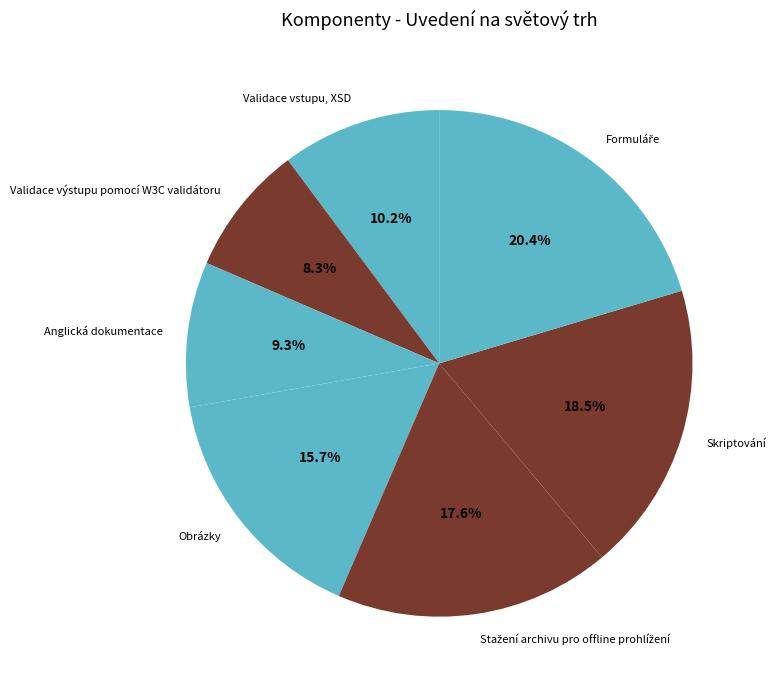

Which category has the smallest portion of the pie?

Validace výstupu pomocí W3C validátoru